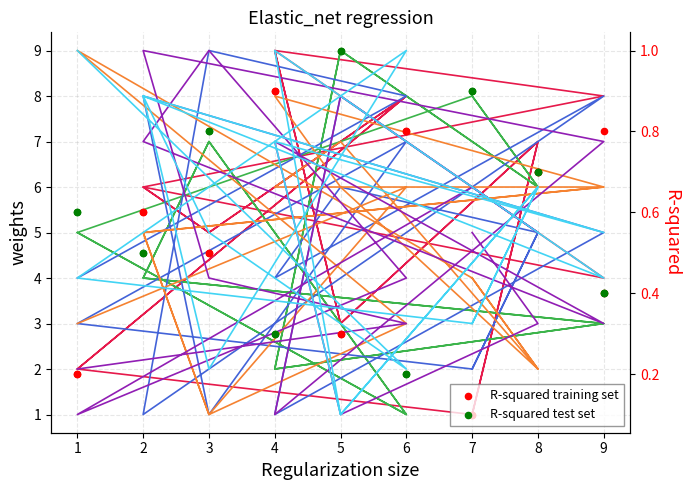

What is the total value across all series at 2?

29.5